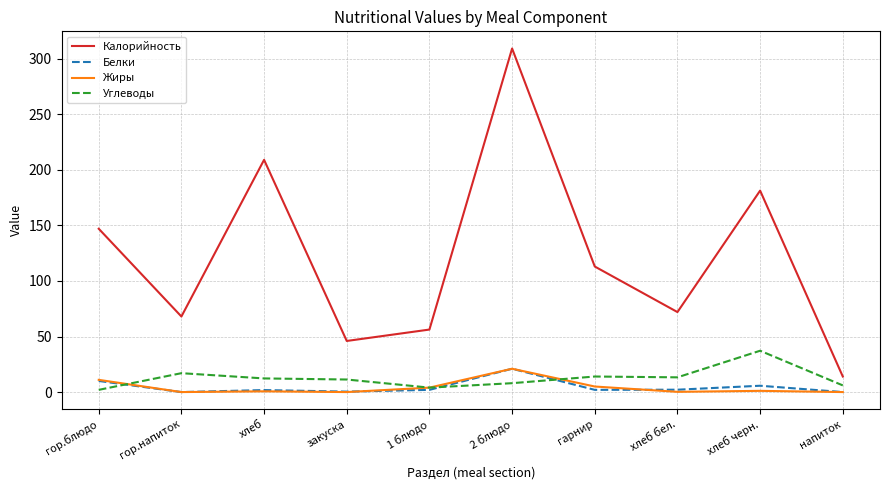

True or false: Калорийность and Углеводы intersect in this chart.

False